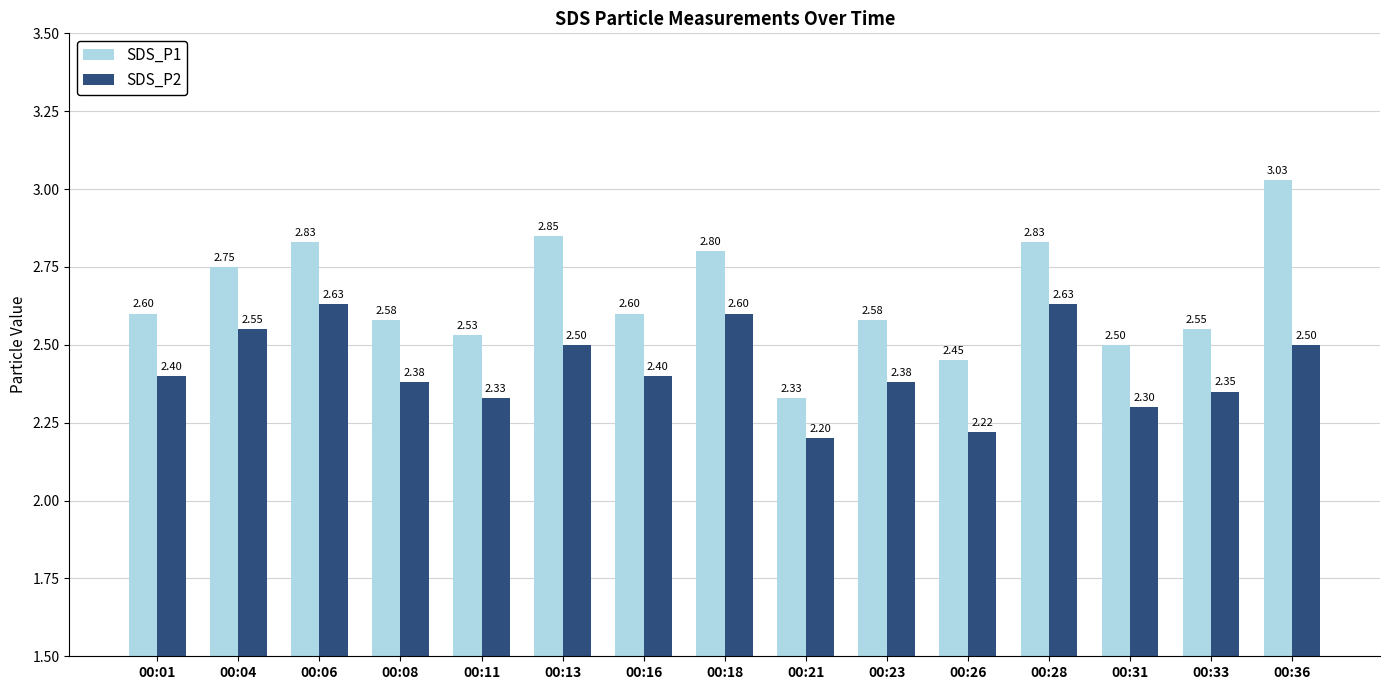

What is the lowest value of the SDS_P1 series?

2.3